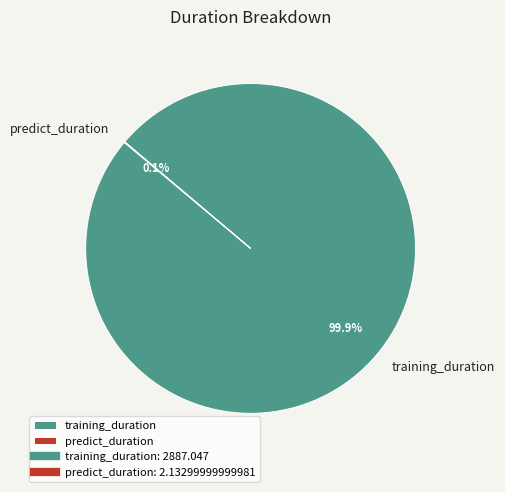

The training_duration slice represents 100% of the pie. True or false?

True